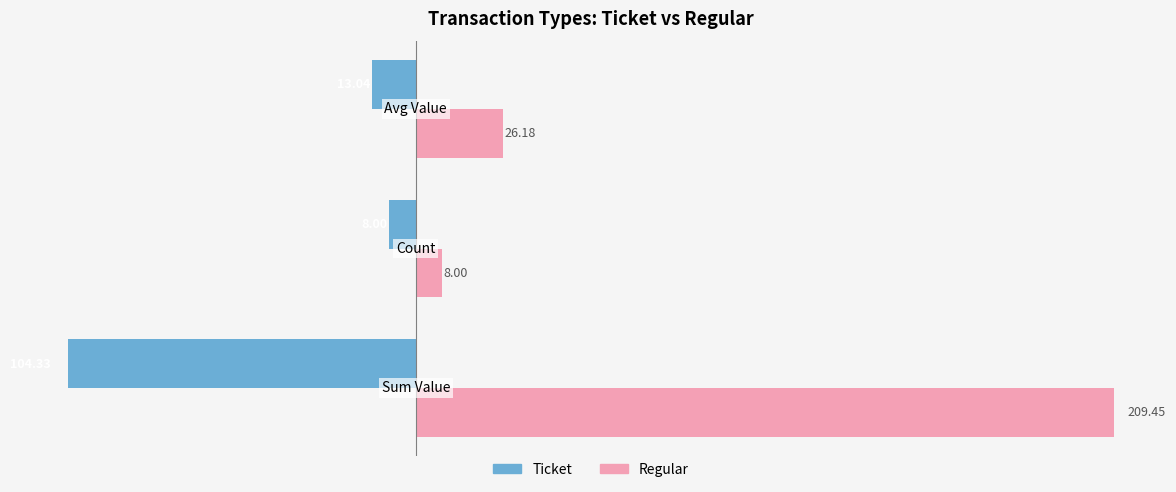

List the series in order of their peak value, highest first.

Regular, Ticket